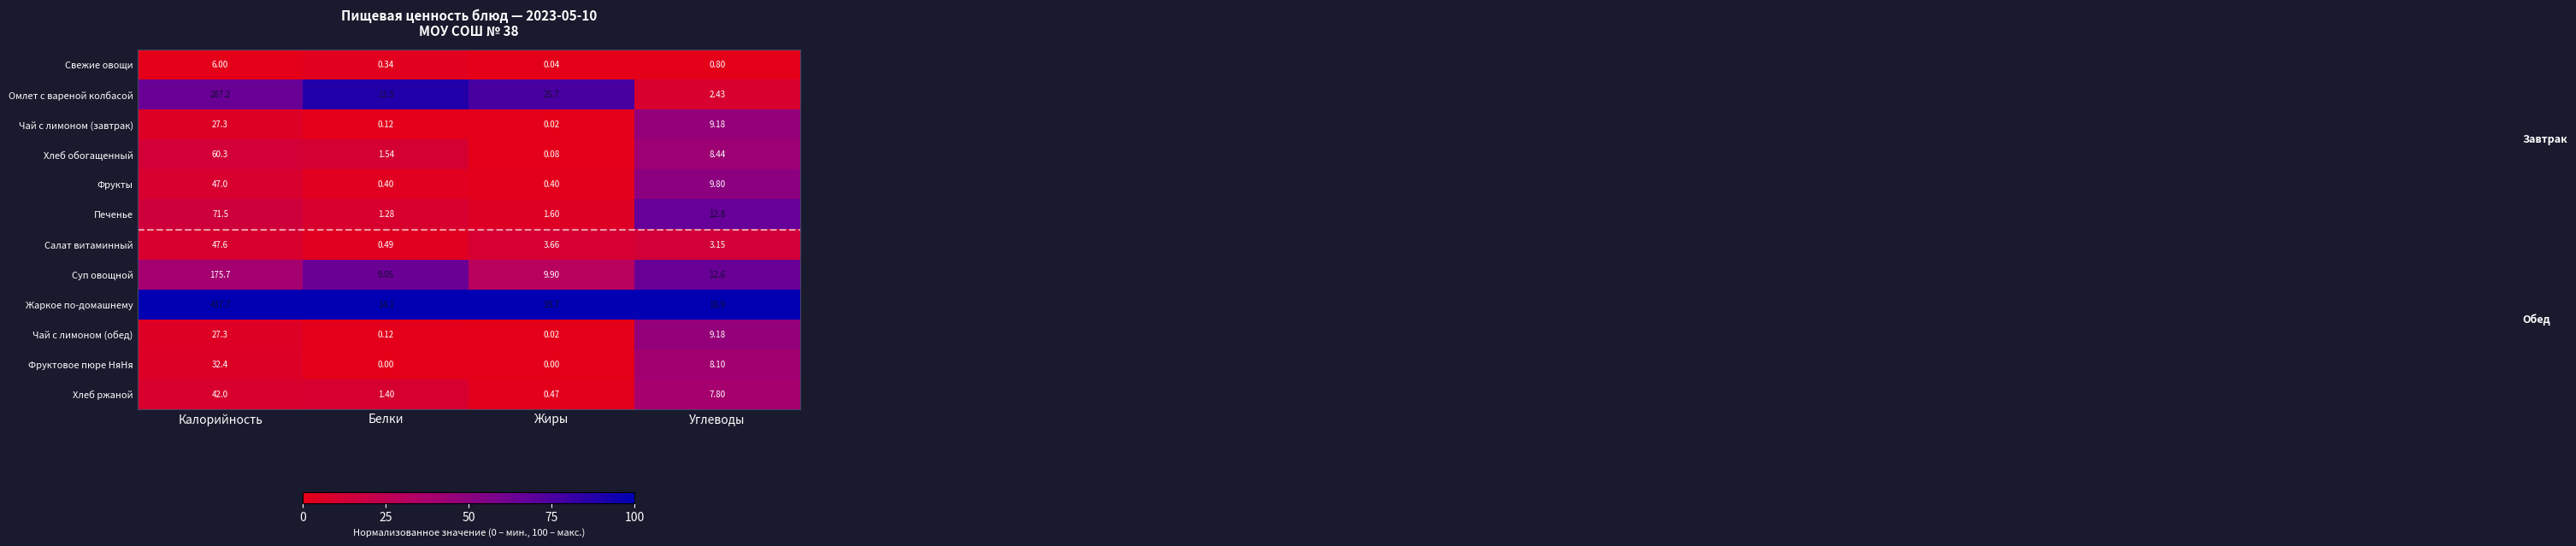

What is the total value across all series at Жиры?

75.6